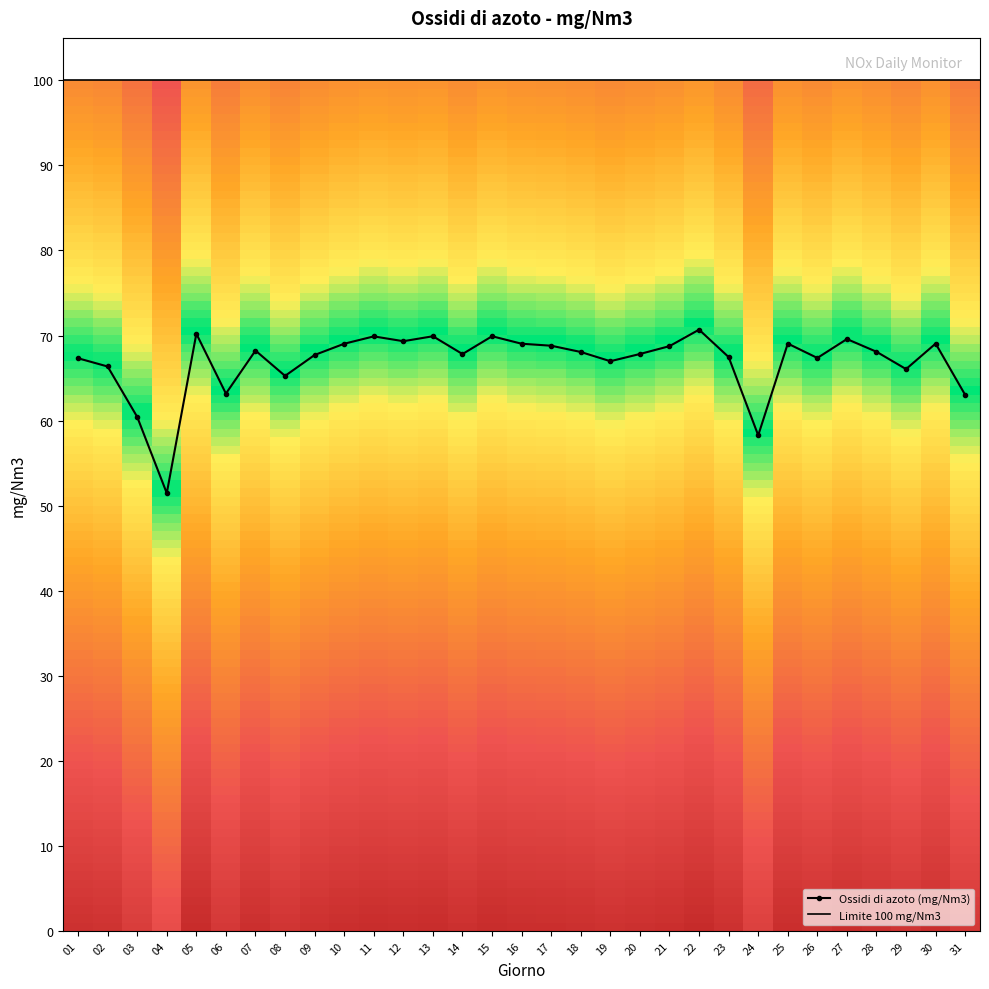

What is the minimum value for Ossidi di azoto (mg/Nm3)?

51.5